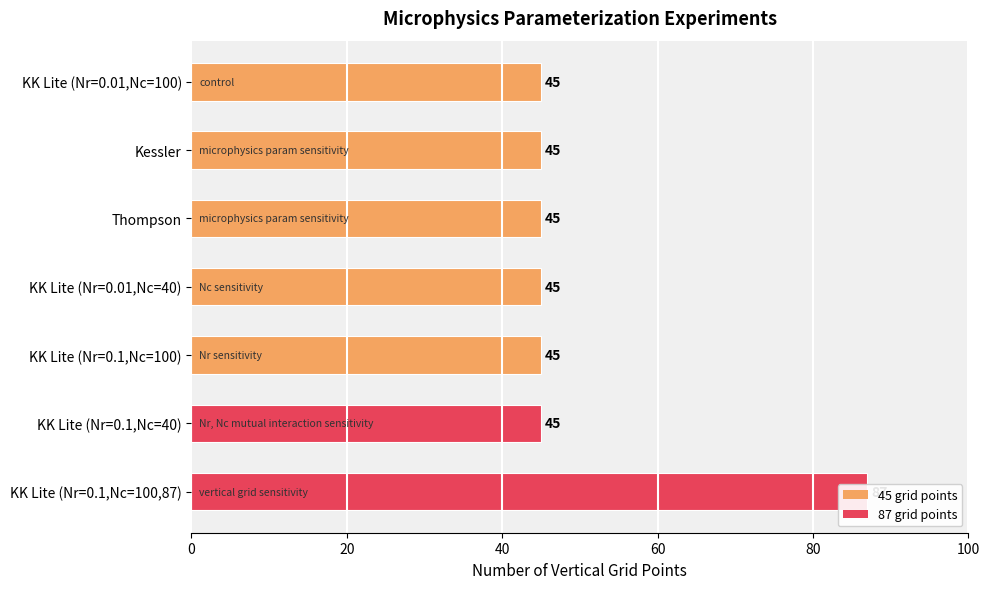

The chart shows a value of 45 at Kessler. True or false?

True